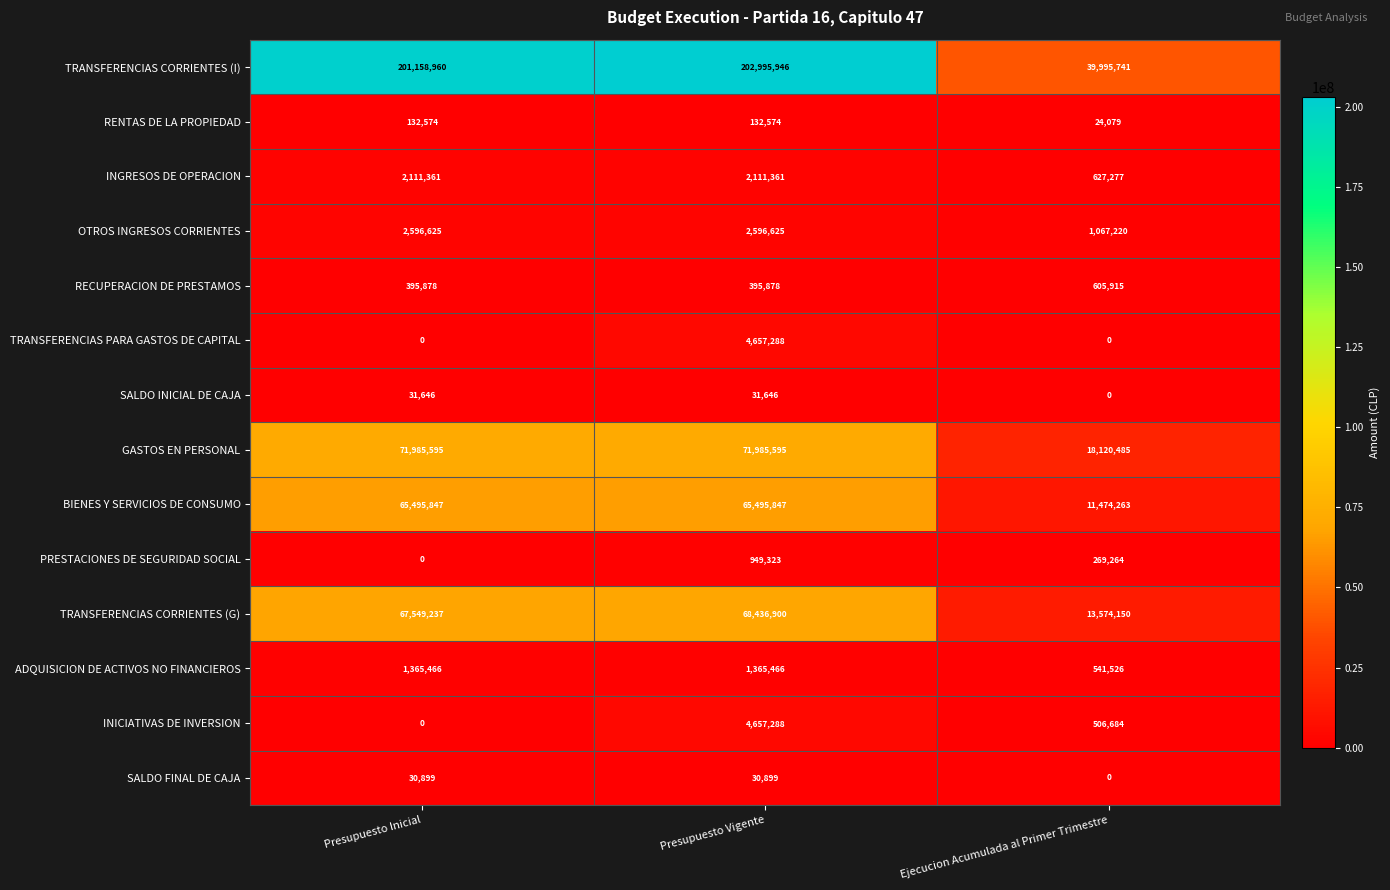

At how many categories does at least one series exceed 165936446?

2